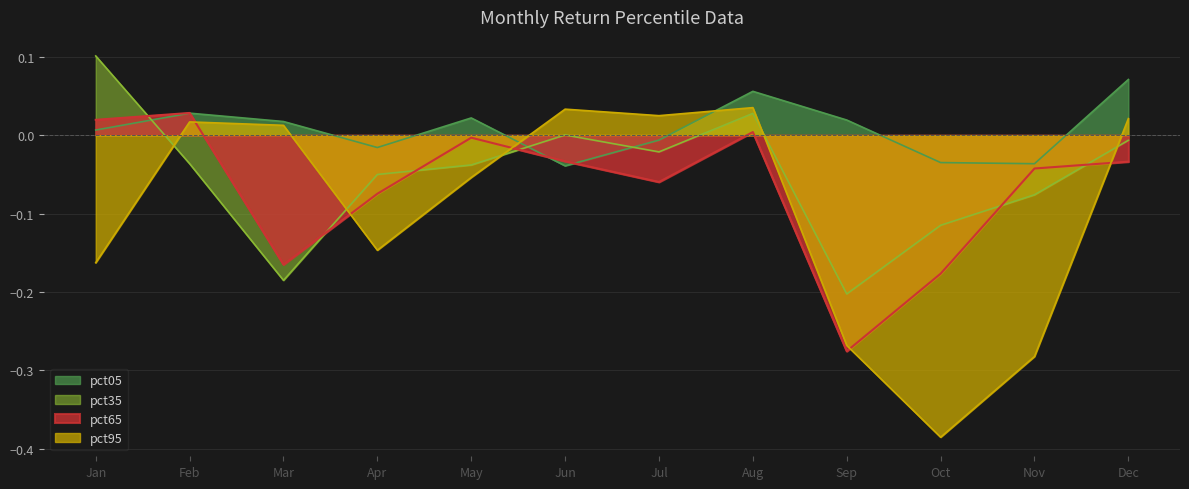

What is the spread (max minus min) of values at Dec?

0.1